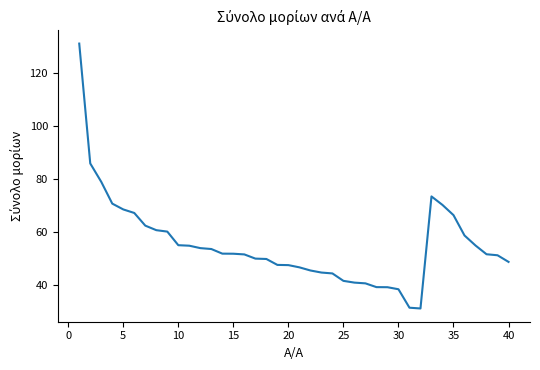

What is the minimum value shown in the chart?

31.2